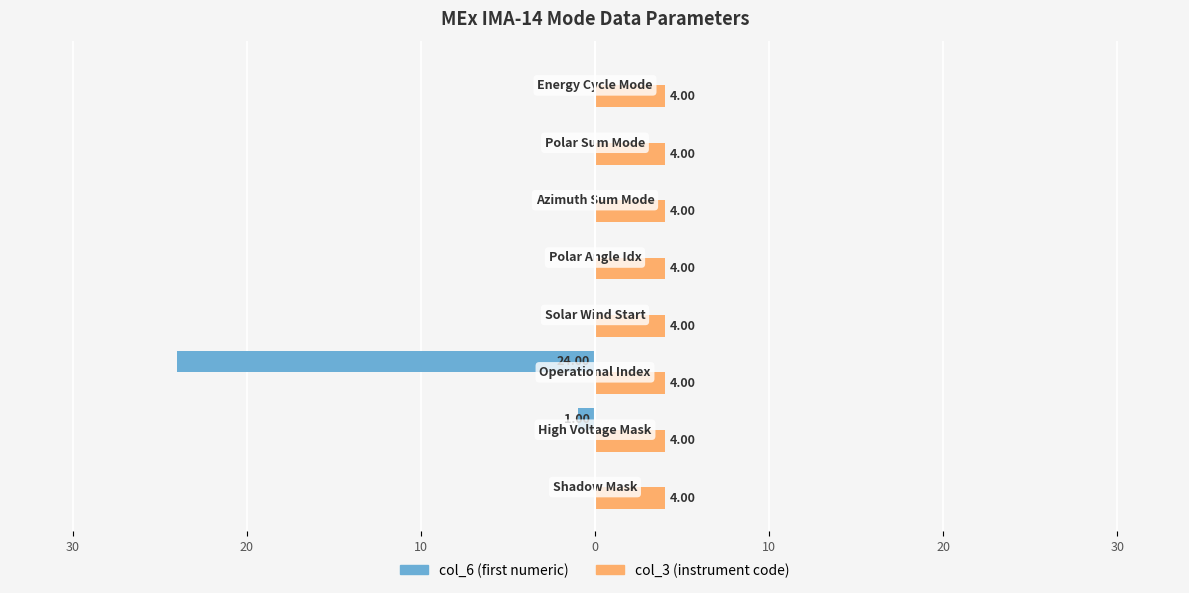

Does the chart contain any negative values?

Yes